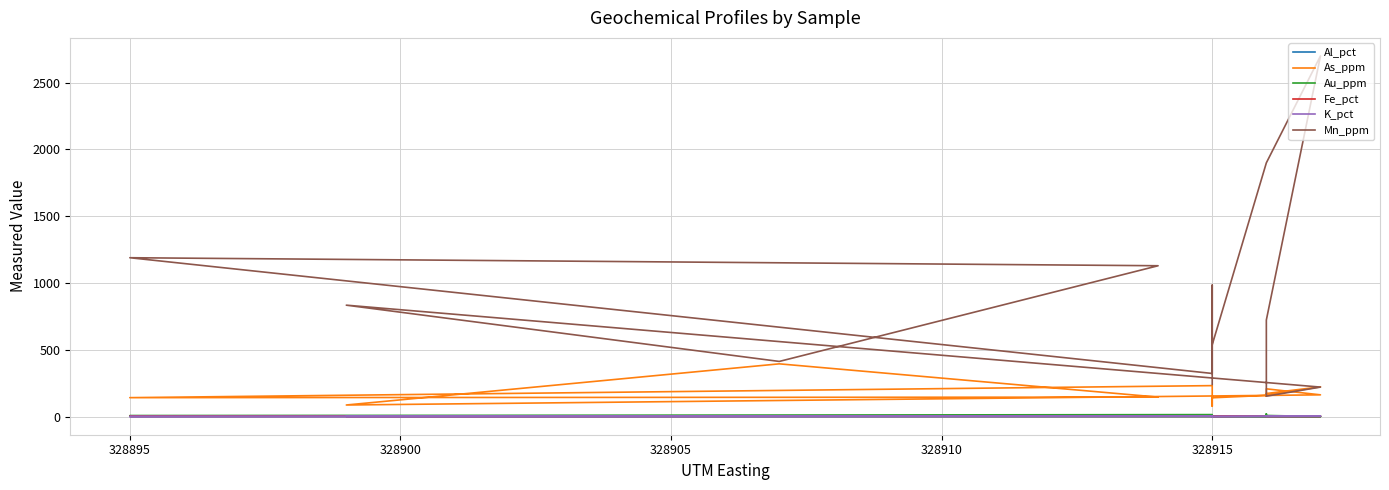

Reading right to left, list all the values displayed in this chart.

Al_pct: 2.7	3.9	2.7	3.5	2.5	4.9	5.6	3.6	2.9	3.6	5.2	4.6	4.7	2.9	1.0
As_ppm: 149.0	79.0	108.0	233.0	143.0	147.0	396.0	88.0	164.0	209.0	155.0	174.0	224.0	160.0	142.0
Au_ppm: 4.5	0.9	12.0	16.1	8.1	4.8	5.5	2.4	1.8	9.7	21.8	2.3	2.2	0.6	2.8
Fe_pct: 3.0	2.8	2.8	5.1	3.2	5.0	4.5	3.0	3.2	2.5	3.5	6.1	5.8	5.6	2.4
K_pct: 2.7	4.4	2.2	4.0	2.1	4.1	3.8	3.4	3.3	4.5	5.3	3.4	4.2	2.3	0.7
Mn_ppm: 242.0	381.0	985.0	324.0	1190.0	1130.0	414.0	835.0	222.0	154.0	497.0	724.0	2700.0	1900.0	539.0